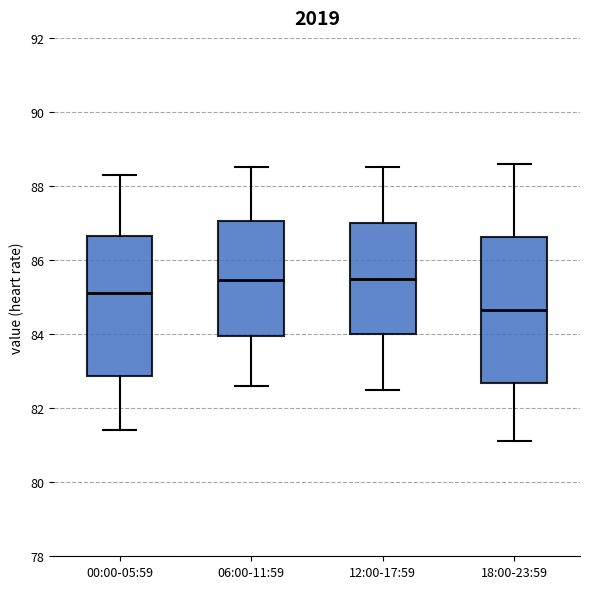

Reading left to right, transcribe this box plot: for each box, give where its median line is, the range the box spans, and where its two whiskers end, as read against the y-axis. The values are not printed on the chart, so give them approximately, as read against the axis.

00:00-05:59: median 85.2, box 82.8 to 86.6, whiskers 81.4 to 88.4
06:00-11:59: median 85.4, box 84.0 to 87.0, whiskers 82.6 to 88.6
12:00-17:59: median 85.6, box 84.0 to 87.0, whiskers 82.6 to 88.6
18:00-23:59: median 84.6, box 82.6 to 86.6, whiskers 81.2 to 88.6